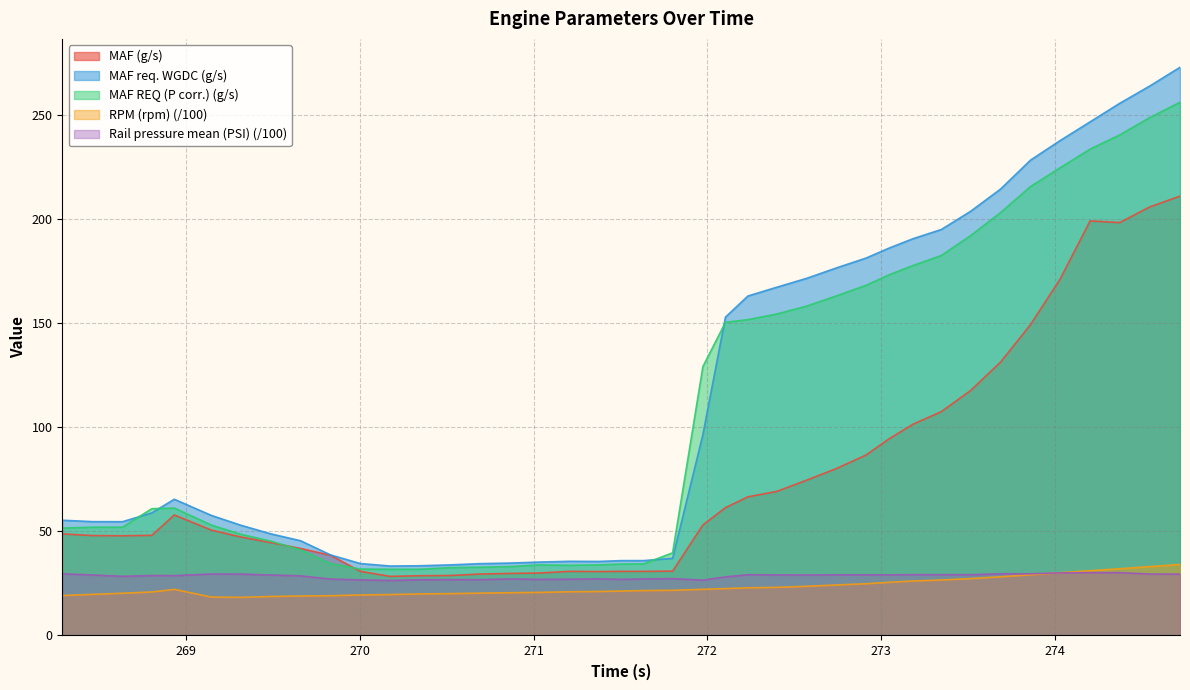

At which label does MAF req. WGDC (g/s) reach its minimum?

216